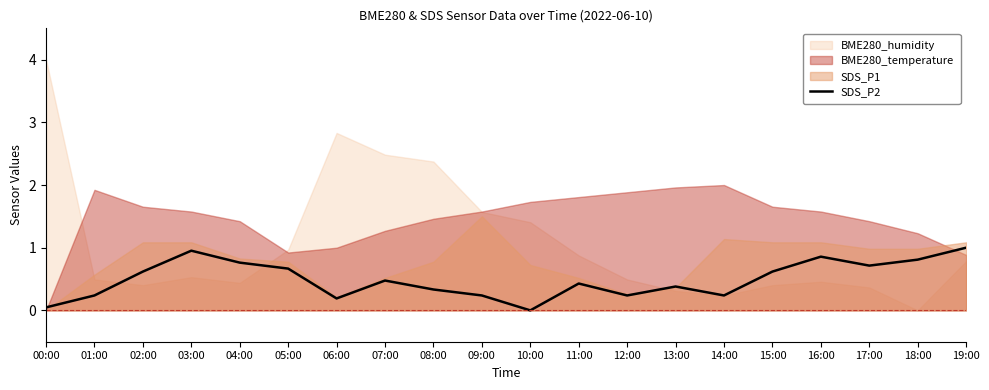

True or false: SDS_P2 has a value of 0.8 at 02:00.

False